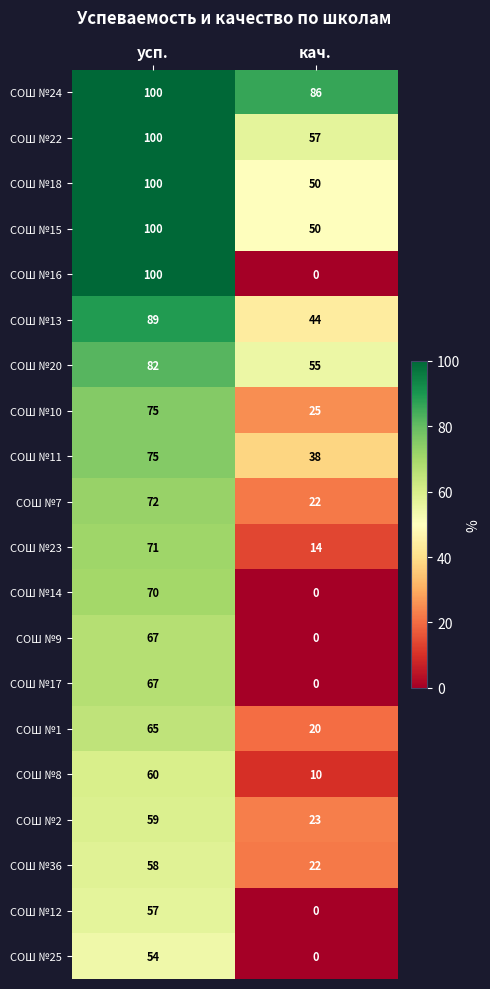

At which category is the sum across all series the highest?

усп.